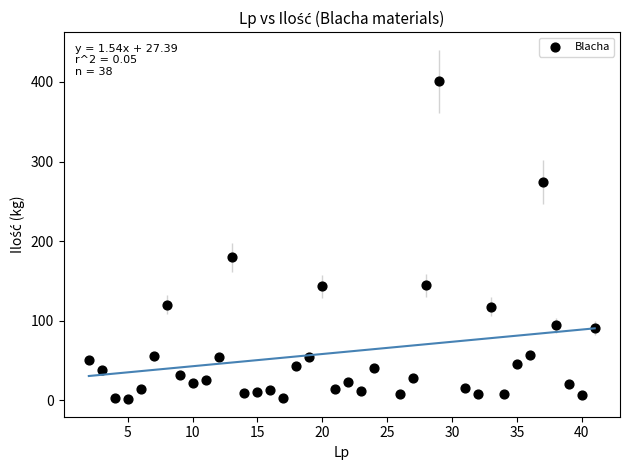

What Y value in the scatter plot is closest to 201?

179.6